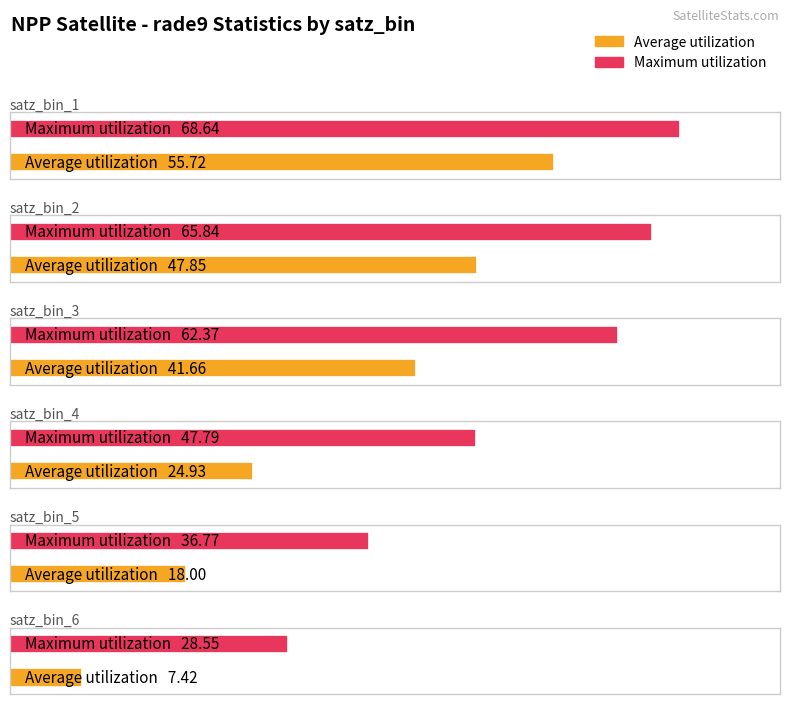

What is the sum of the Maximum utilization values at satz_bin_5 and satz_bin_4?

84.6